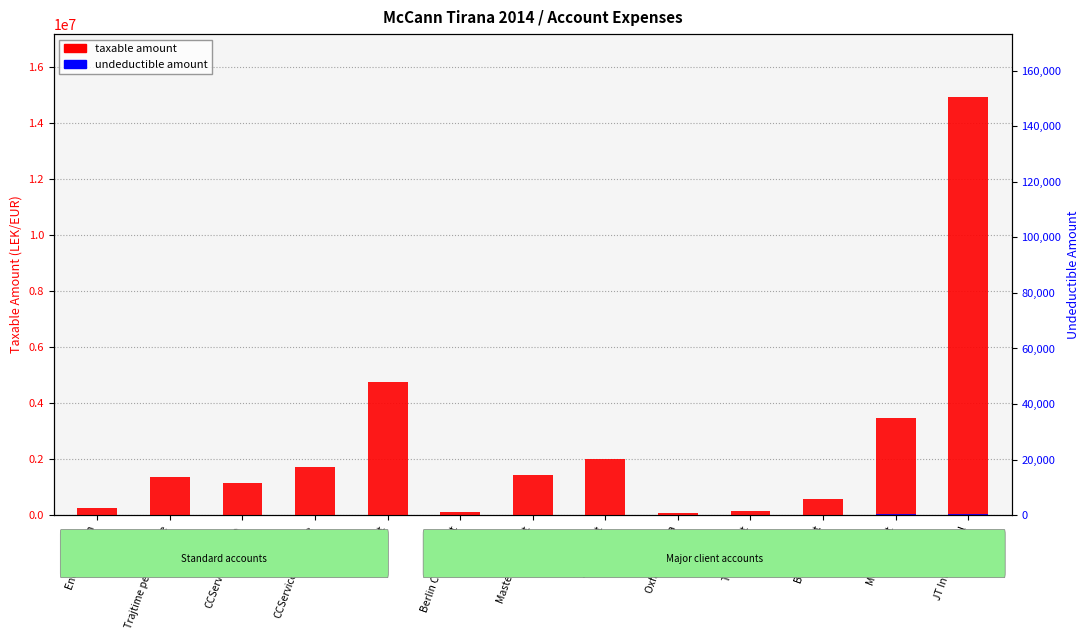

What are all the series names shown in the legend?

Taxable amount, Undeductible amount